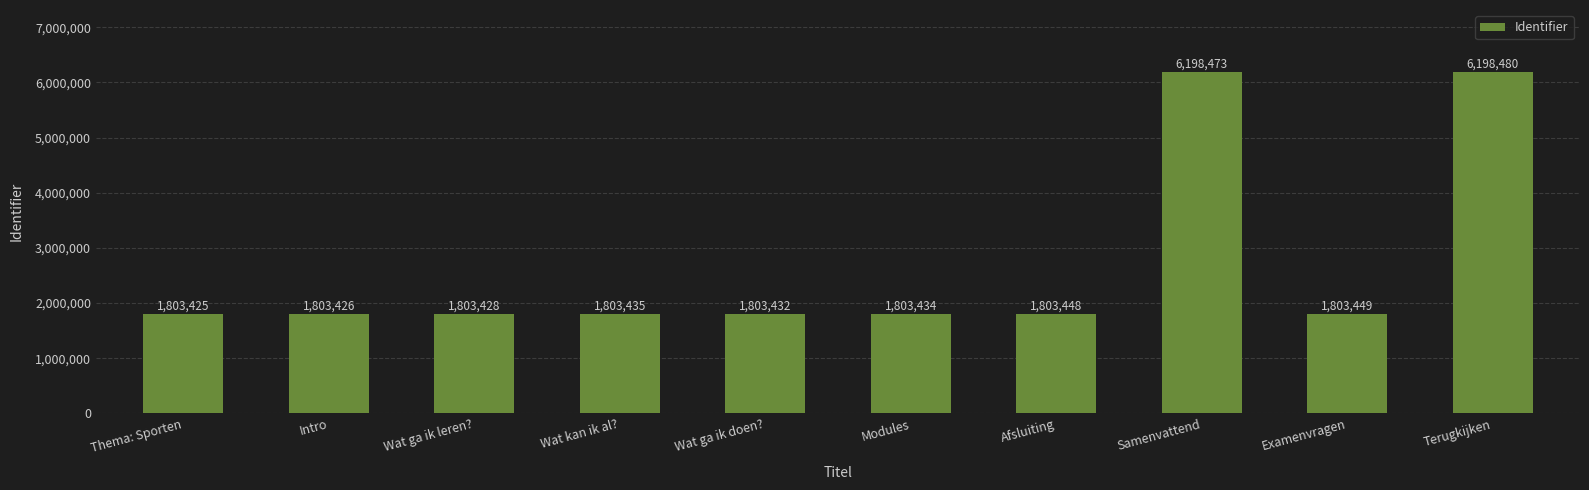

What is the sum of the values at Wat ga ik leren? and Modules?

3606862